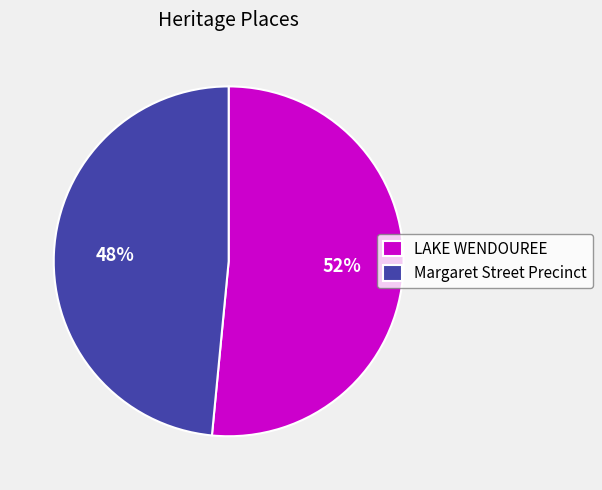

To the nearest percent, what is the average slice percentage?

50%